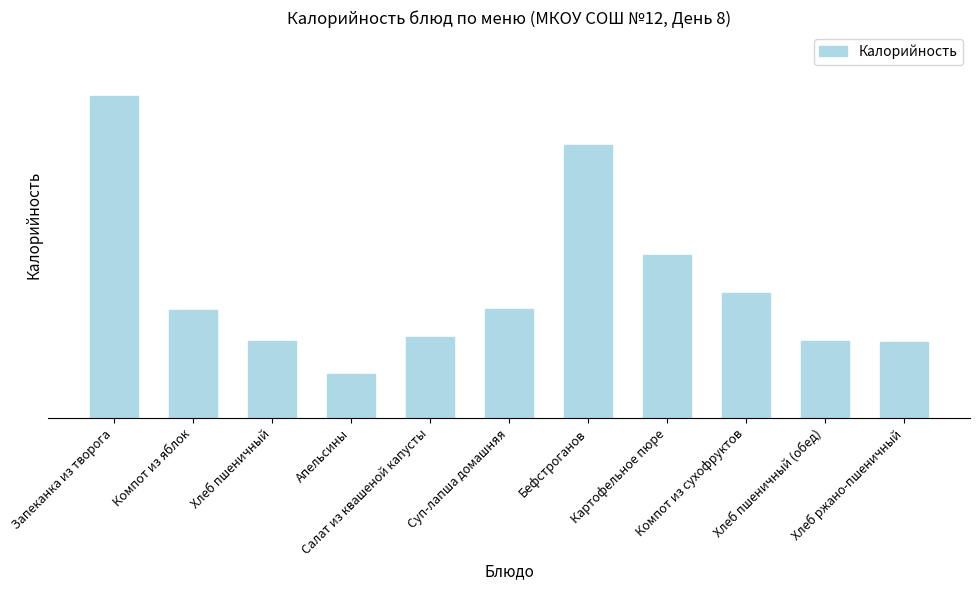

Which has a higher value, Компот из яблок or Бефстроганов?

Бефстроганов